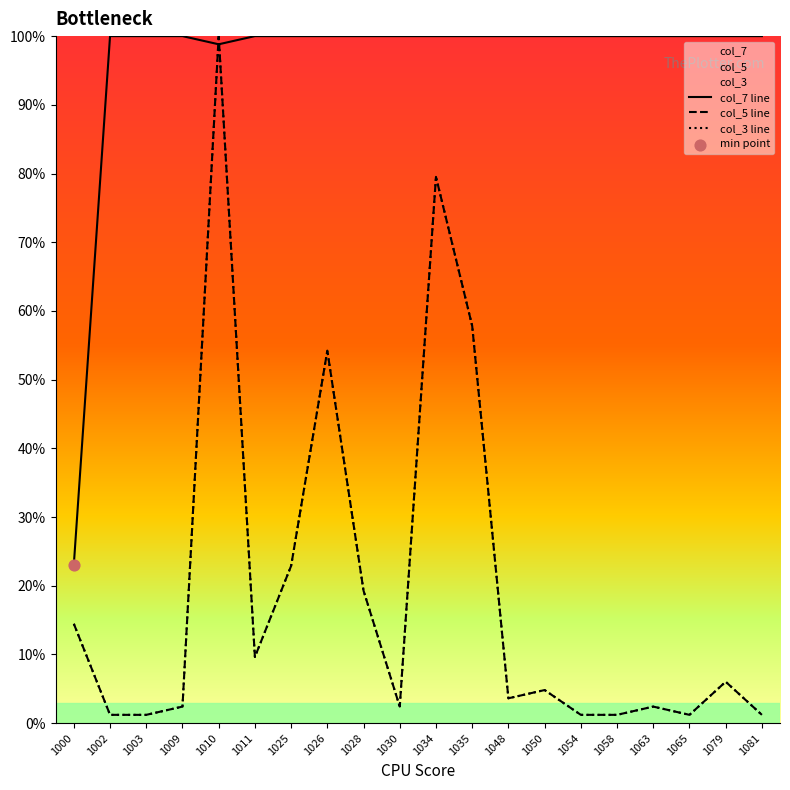

At how many categories does at least one series exceed 4?

20